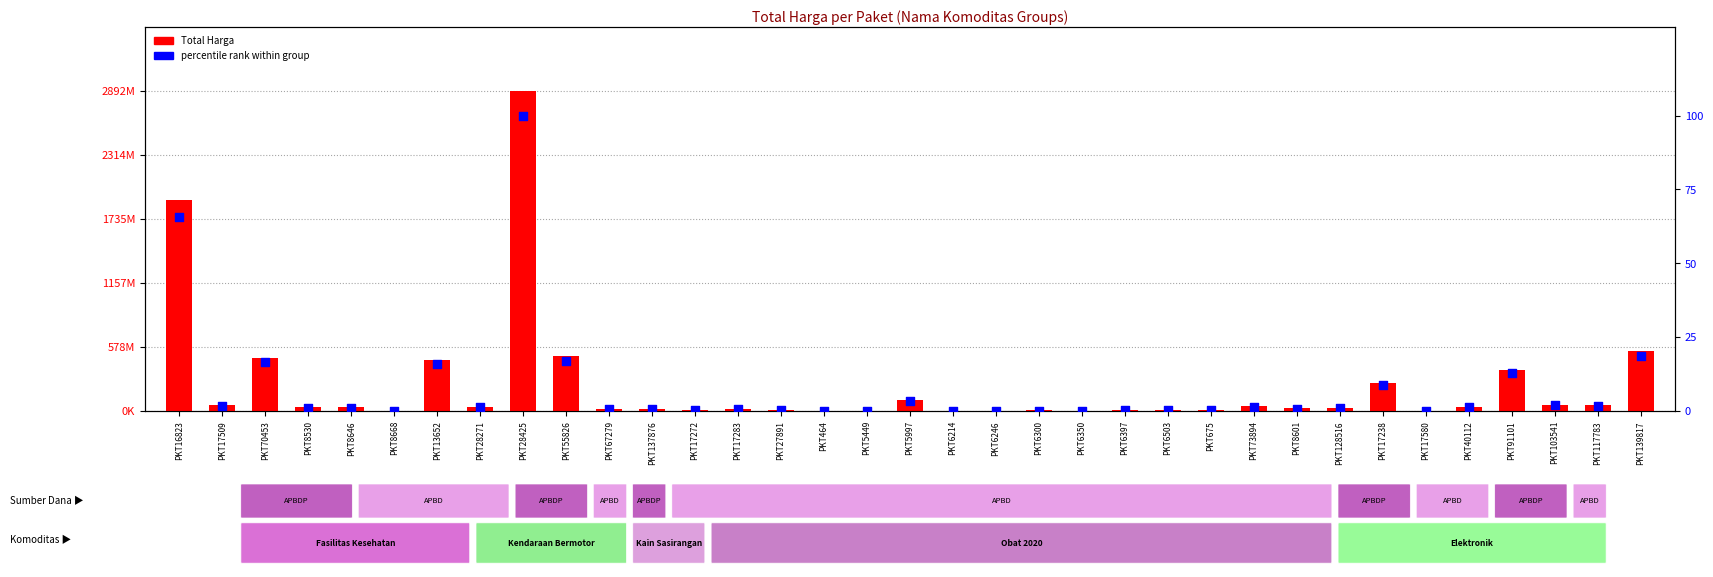

At which category is the sum across all series the highest?

PKT28425